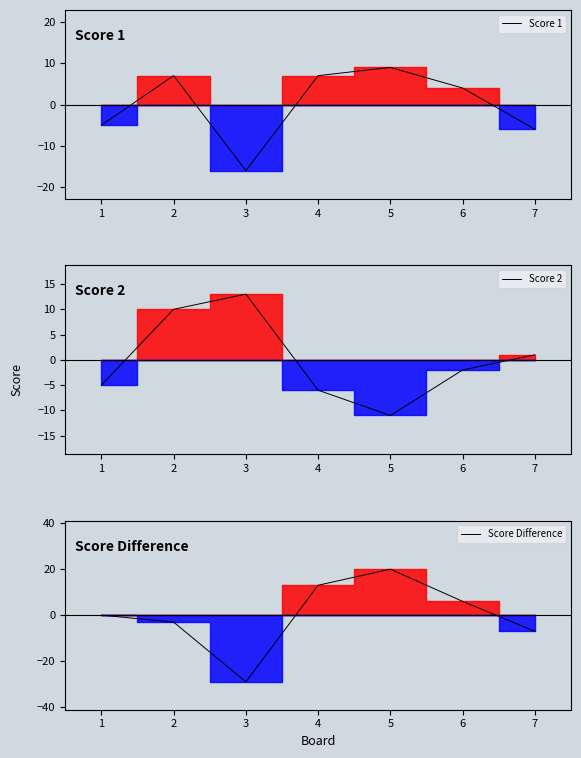

What is the highest value of the Score Difference series?

20